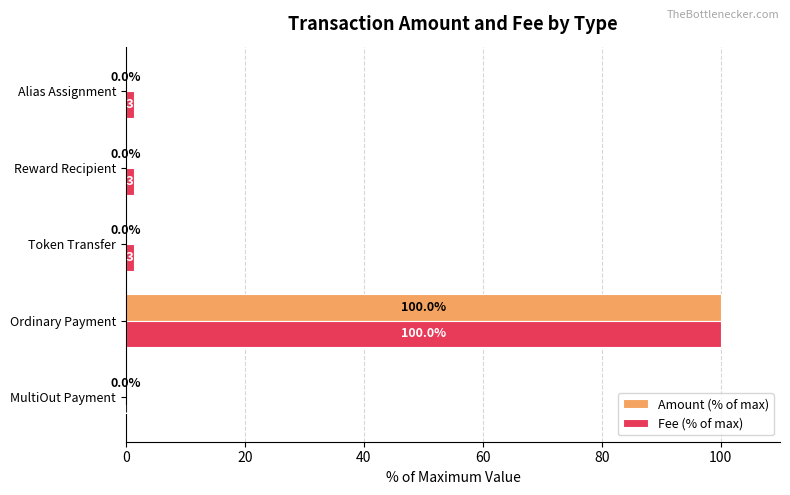

Which series has the largest range (max minus min)?

Amount (% of max)